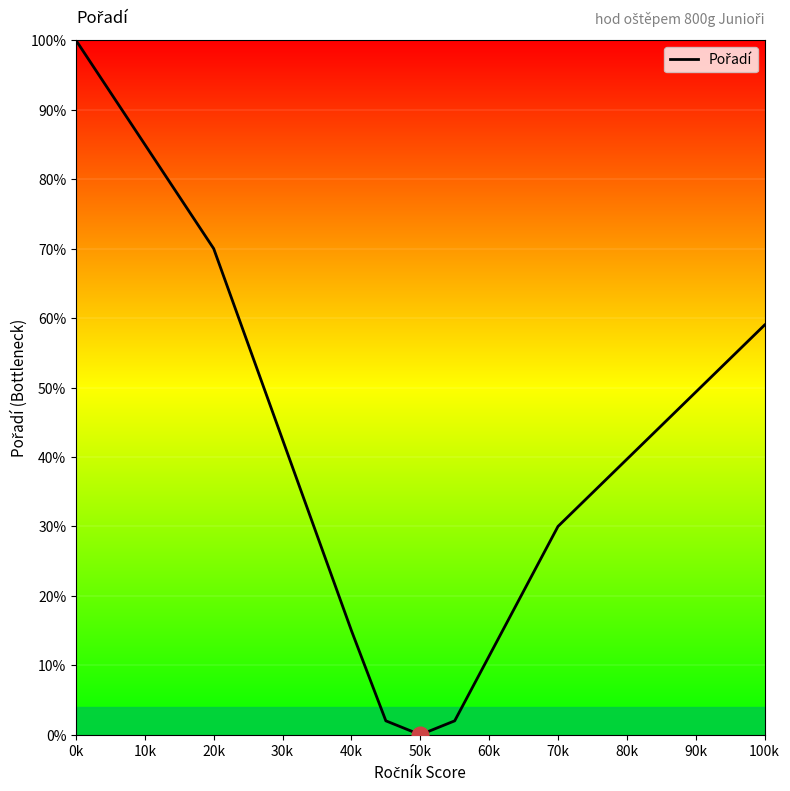

How many values are below 30?

4